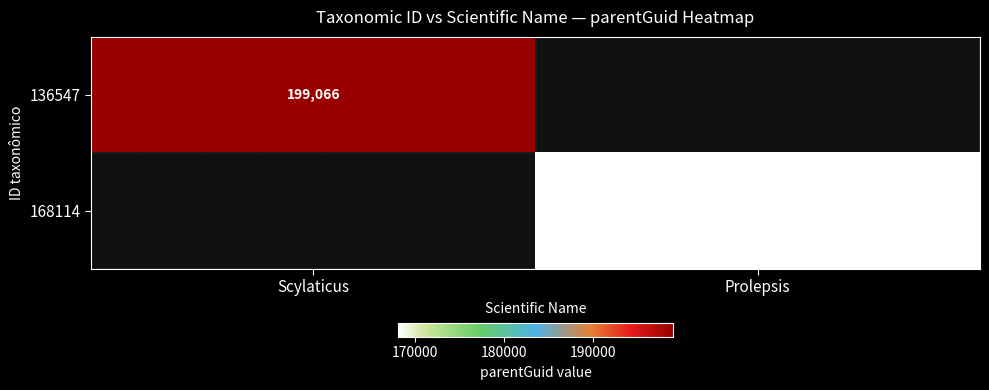

Is the value of 136547 at Scylaticus greater than the value of 168114 at Prolepsis?

Yes